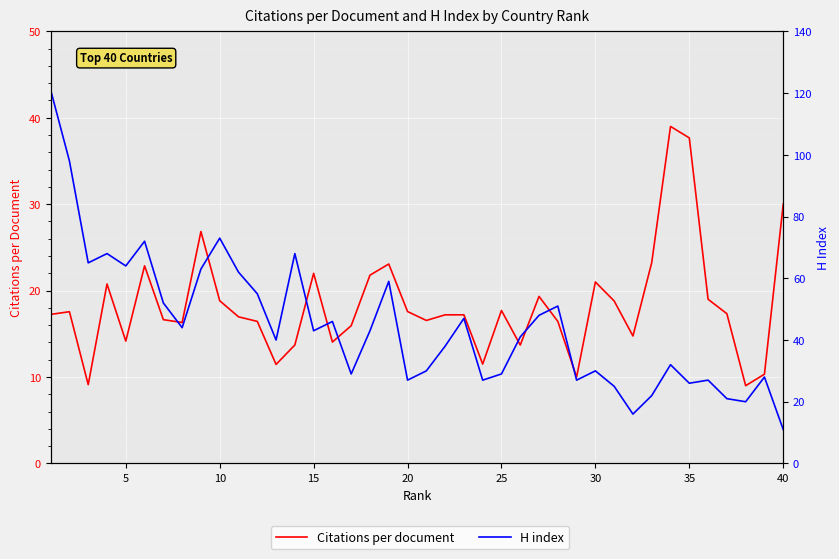

Count the number of categories in the chart.

40